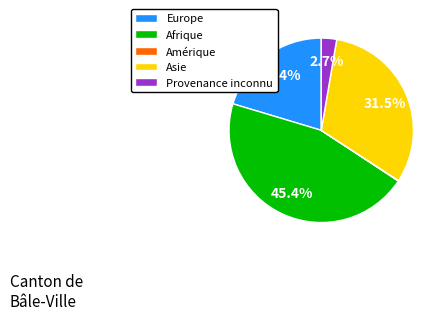

What is the ratio of the value at Afrique to the value at Europe?

2.2